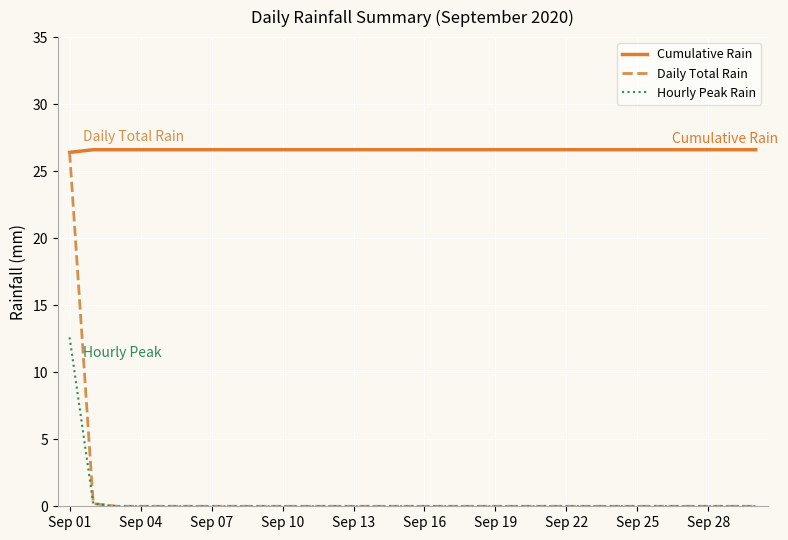

True or false: Hourly Peak Rain and Cumulative Rain intersect in this chart.

False